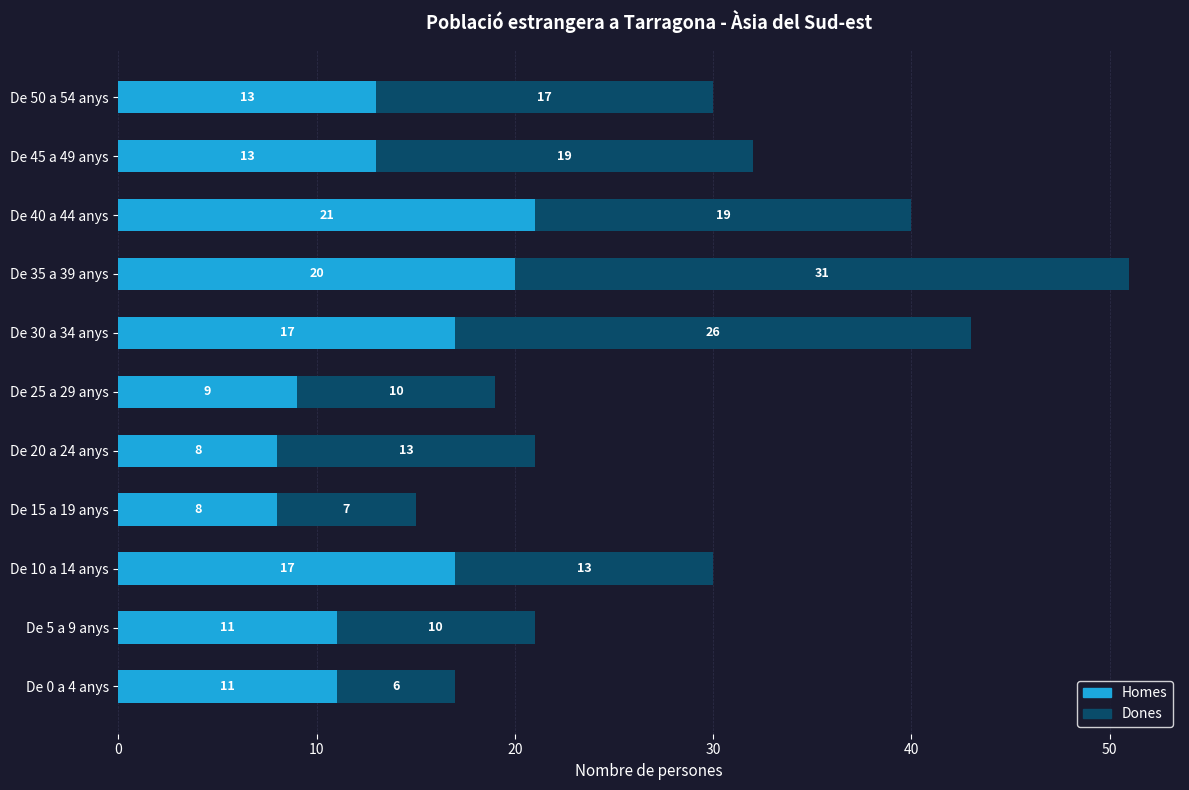

The value of Homes at De 50 a 54 anys is 8. True or false?

False